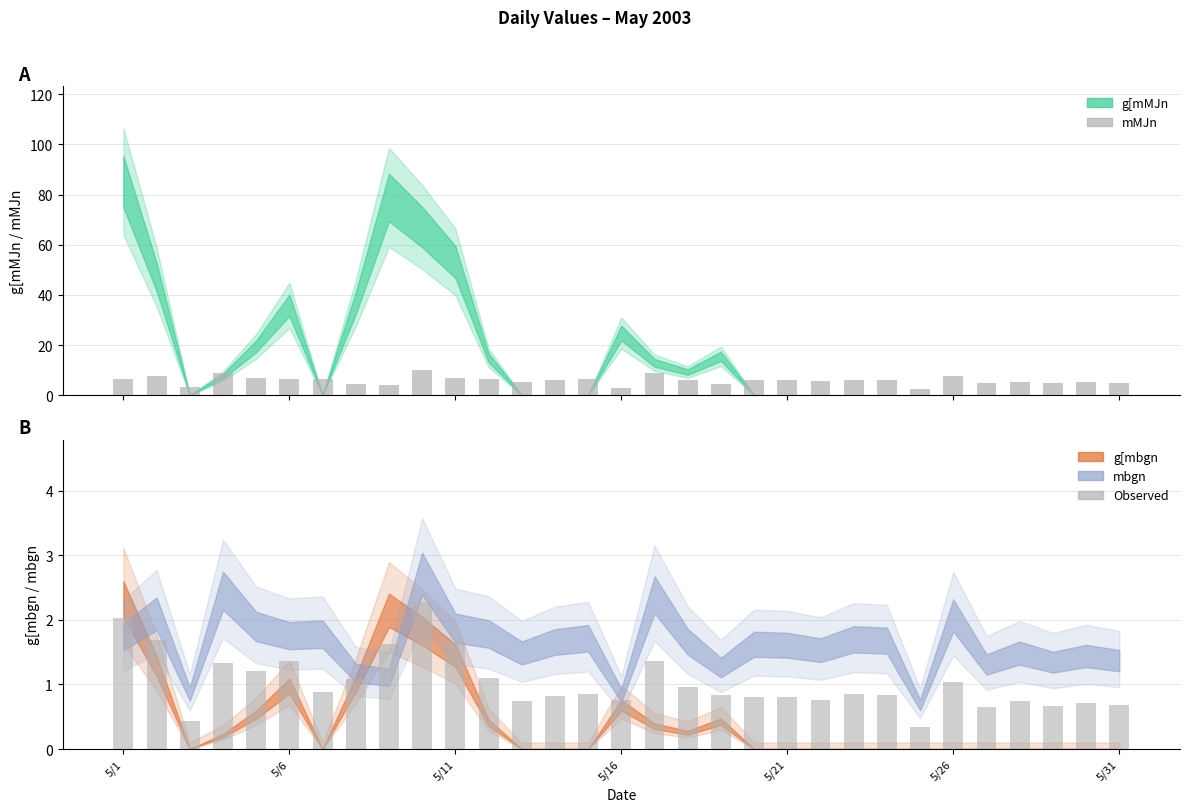

Where is obs nearest to the value 1?

5/26